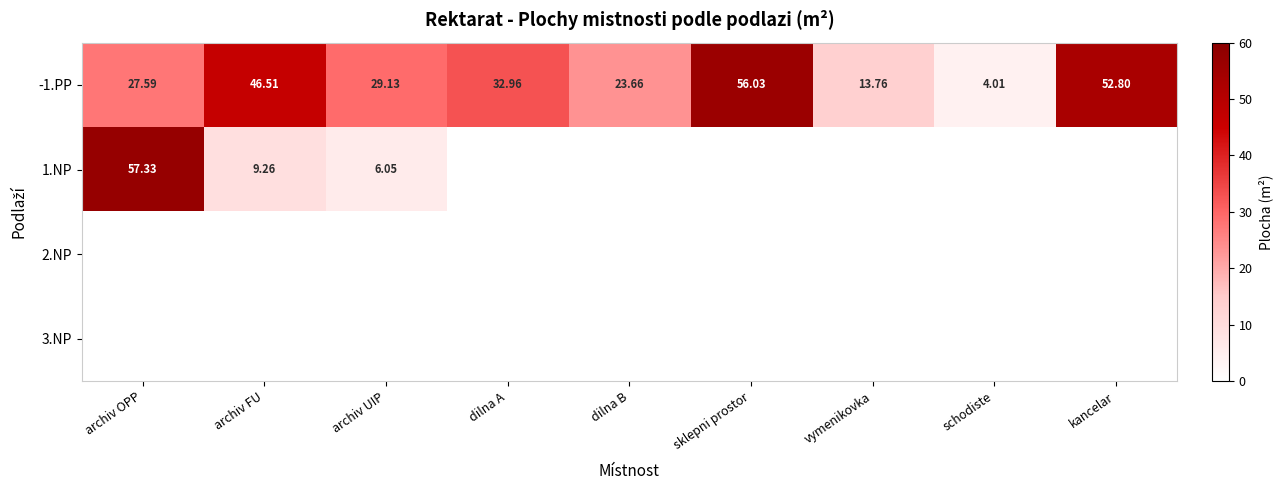

Where does the -1.PP series first go above 29?

archiv FU